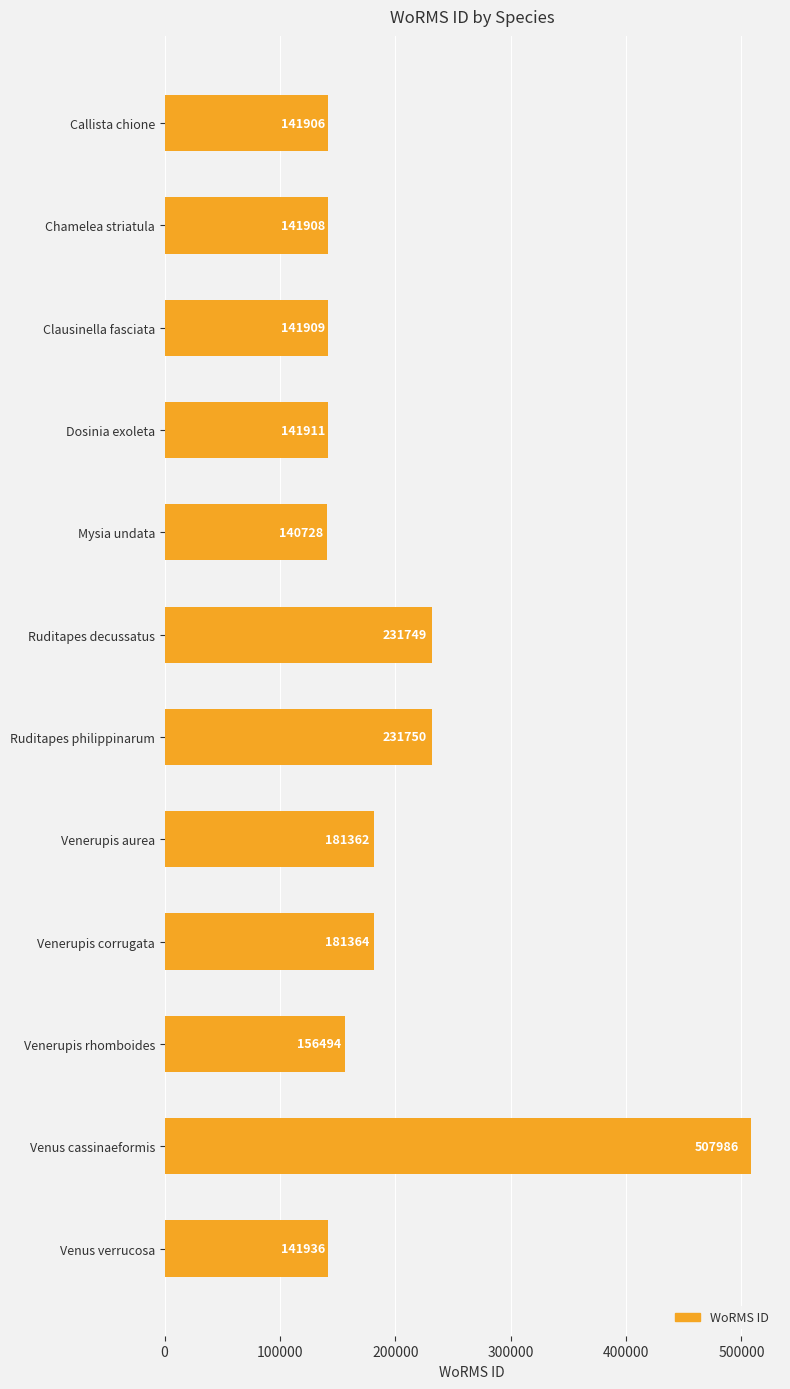

Does the chart contain stacked bars?

No